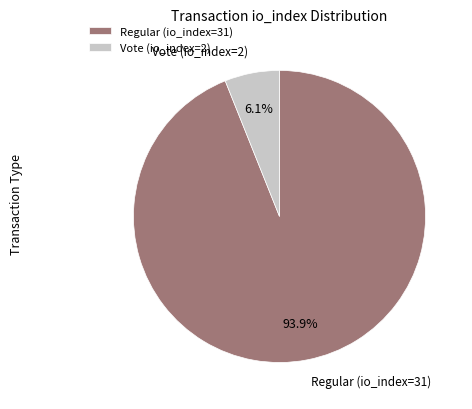

To the nearest percent, what portion does Vote (io_index=2) represent?

6%